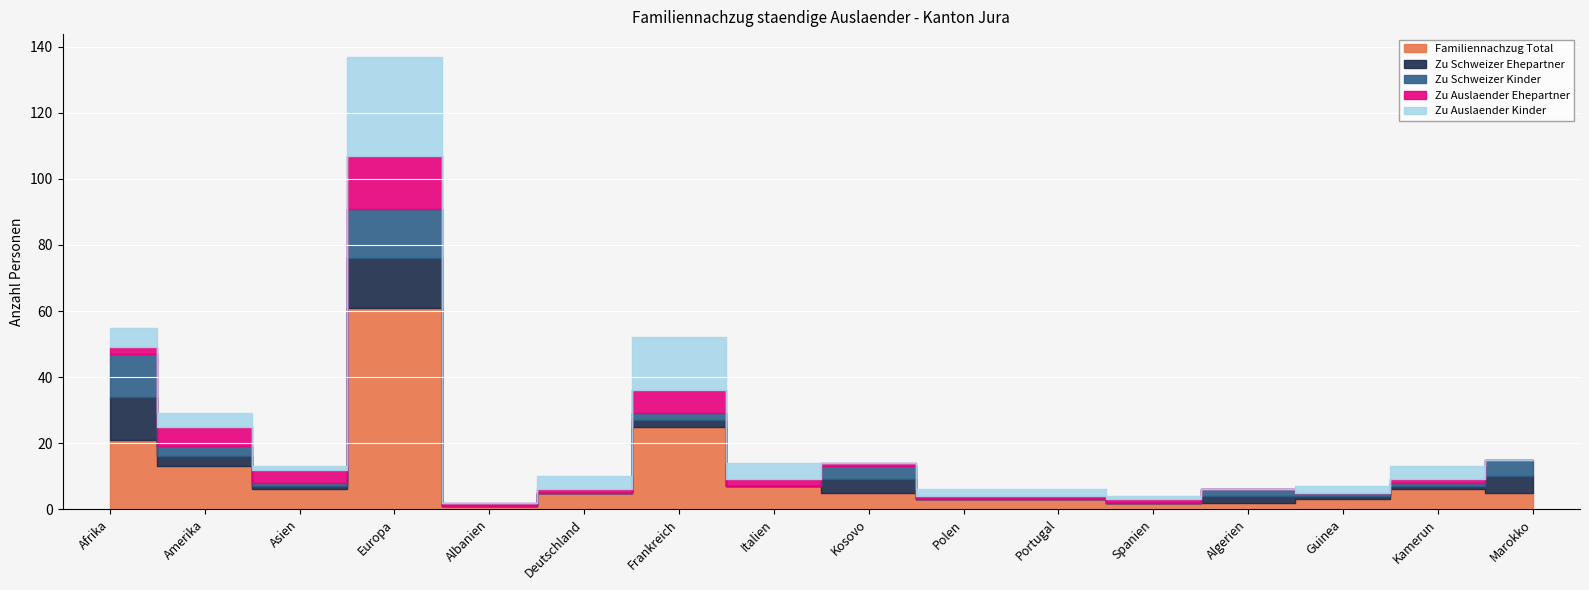

How many values in the Zu Schweizer Ehepartner series exceed 1?

7